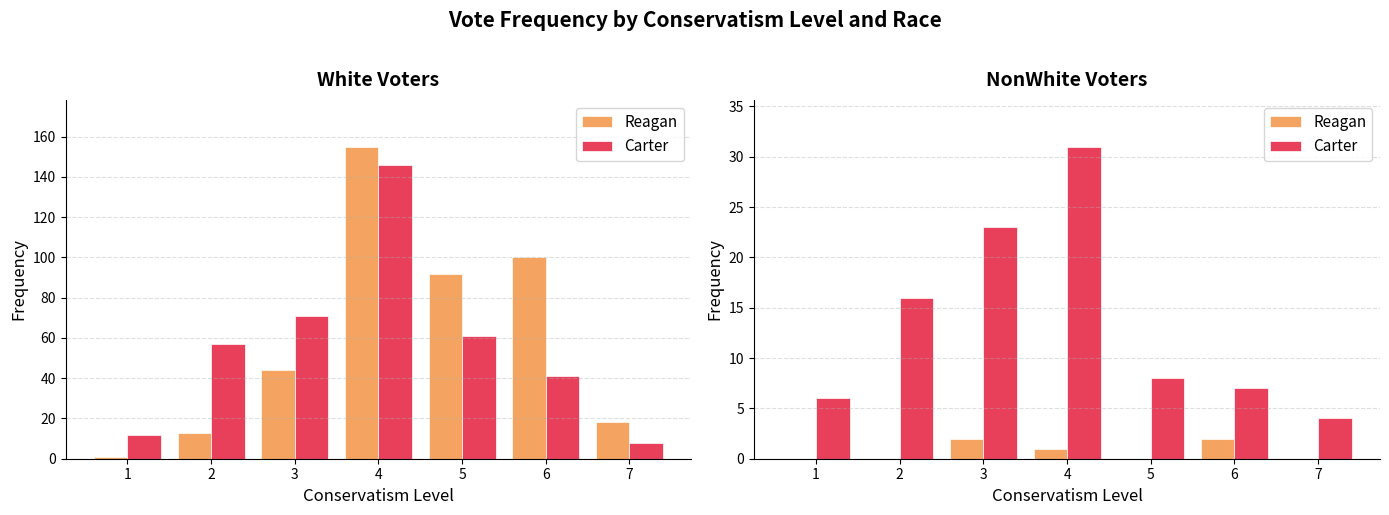

What is the difference between the maximum and minimum values in the Reagan series?

2